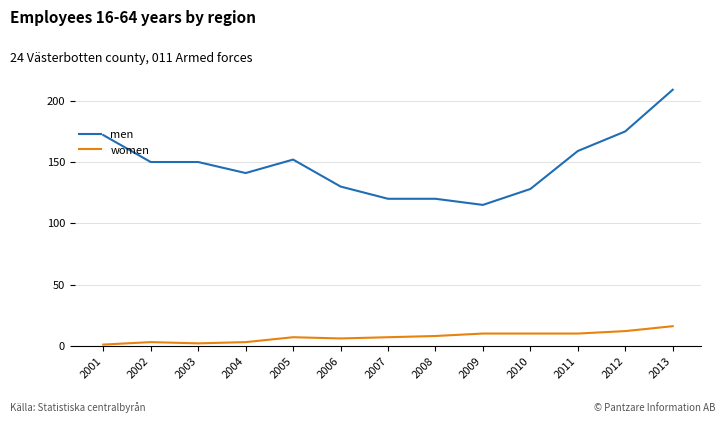

At which label does men first exceed 150?

2001